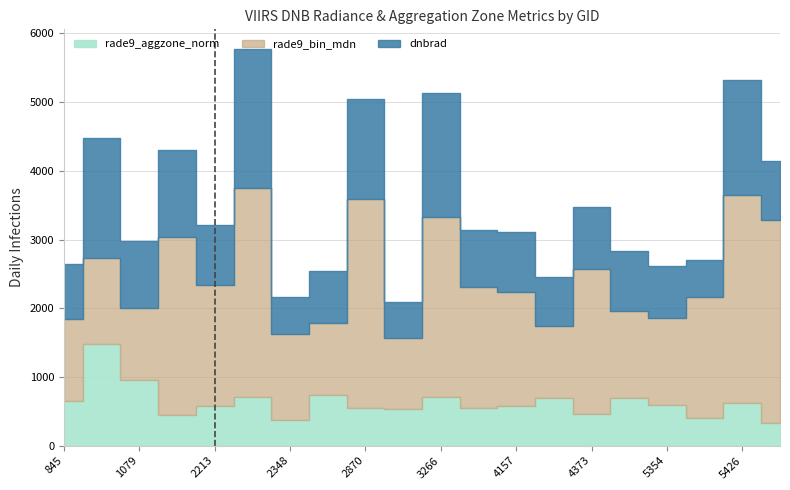

Where is the first local maximum for rade9_bin_mdn?

1034